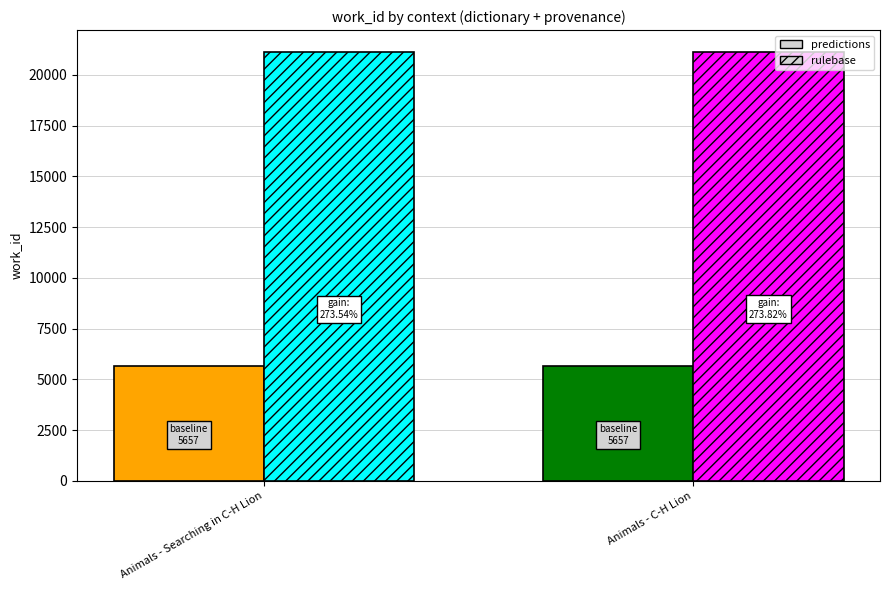

Does the chart contain stacked bars?

No